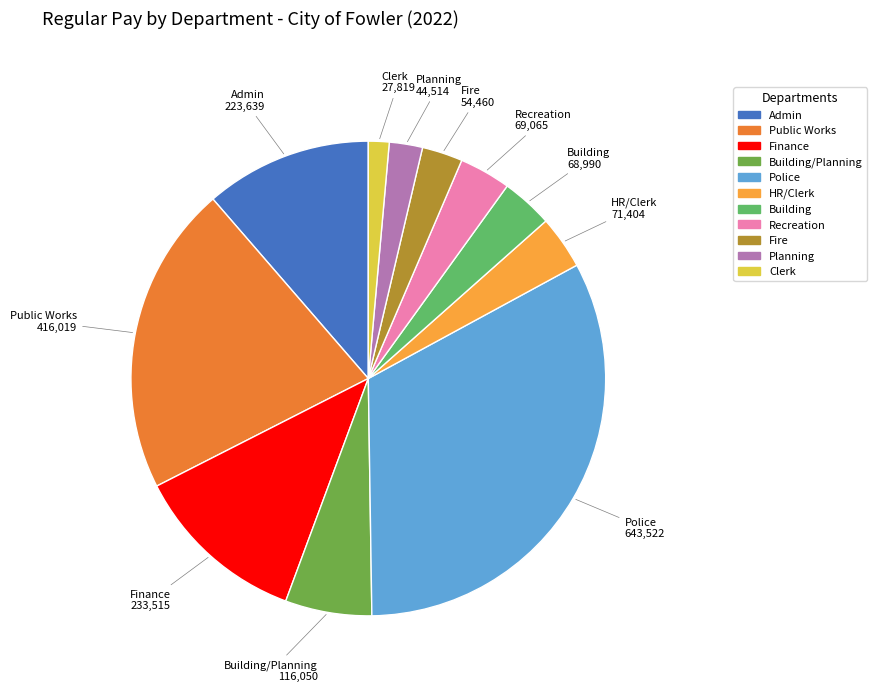

Is there a majority slice in this chart?

No